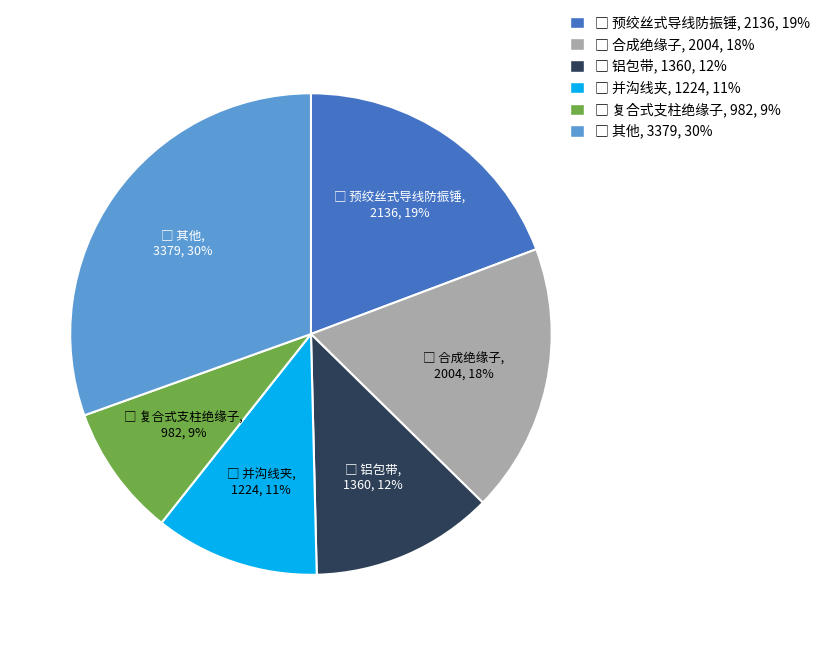

Count the number of slices in the pie.

6